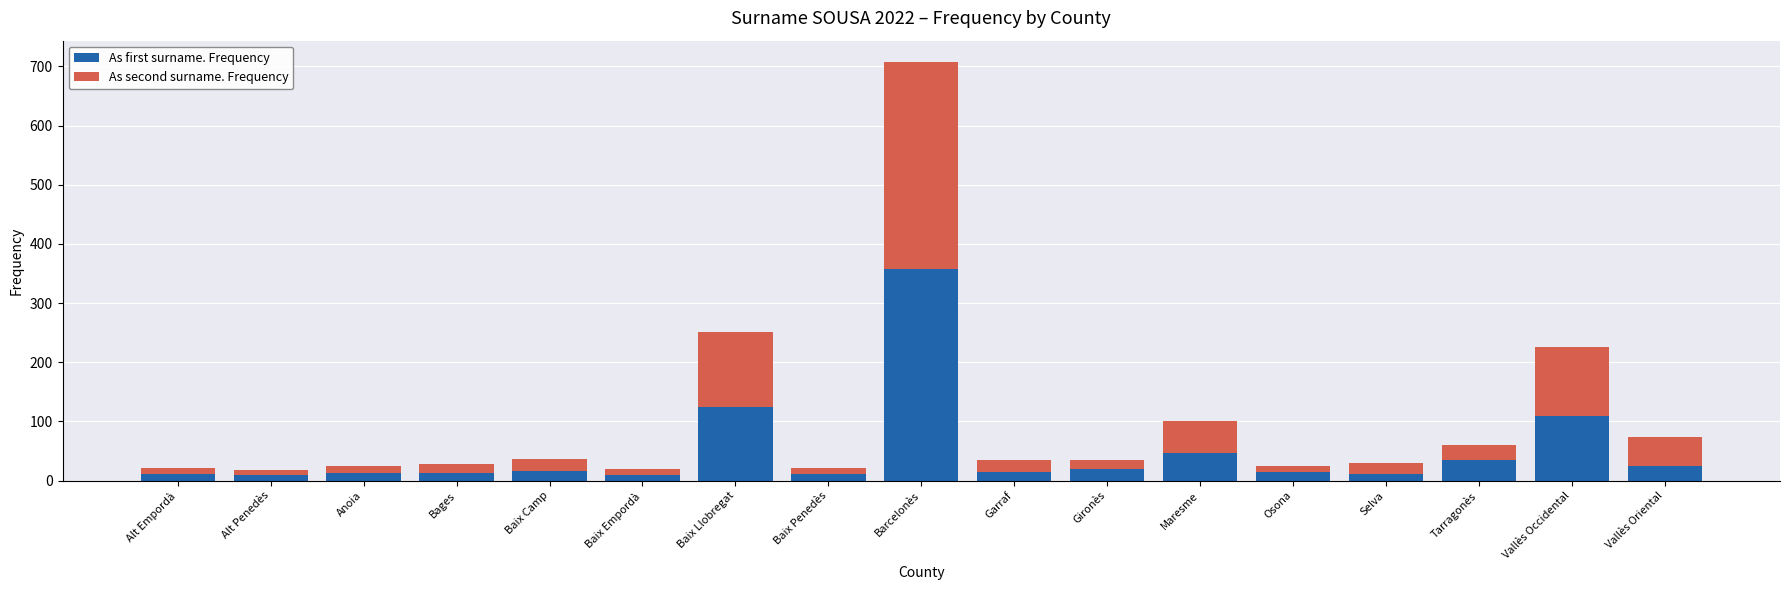

Which category has the highest value in the As first surname. Frequency series?

Barcelonès